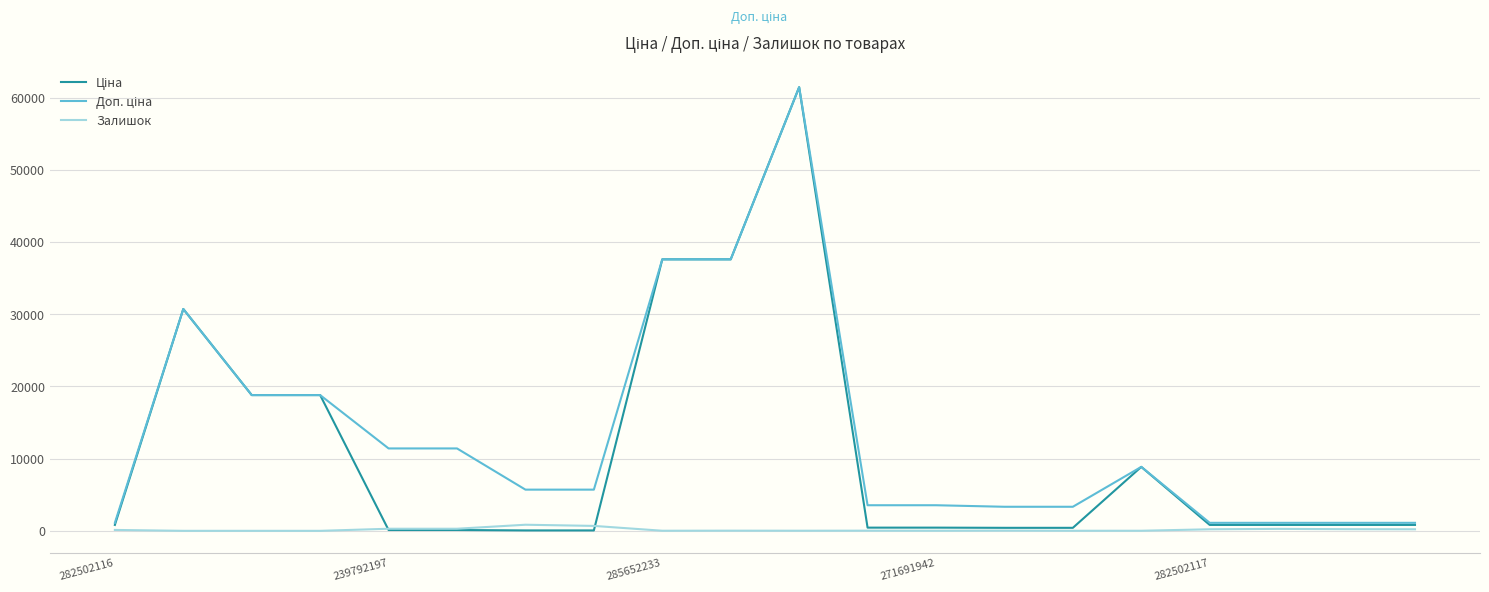

What is the difference between the maximum and minimum values in the Залишок series?

845.0